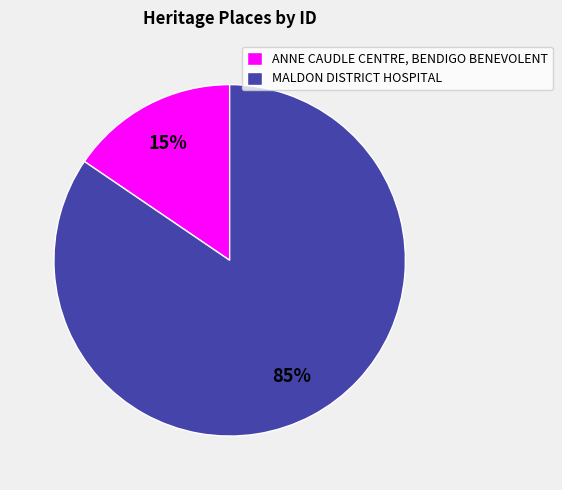

To the nearest percent, what is the average slice percentage?

50%